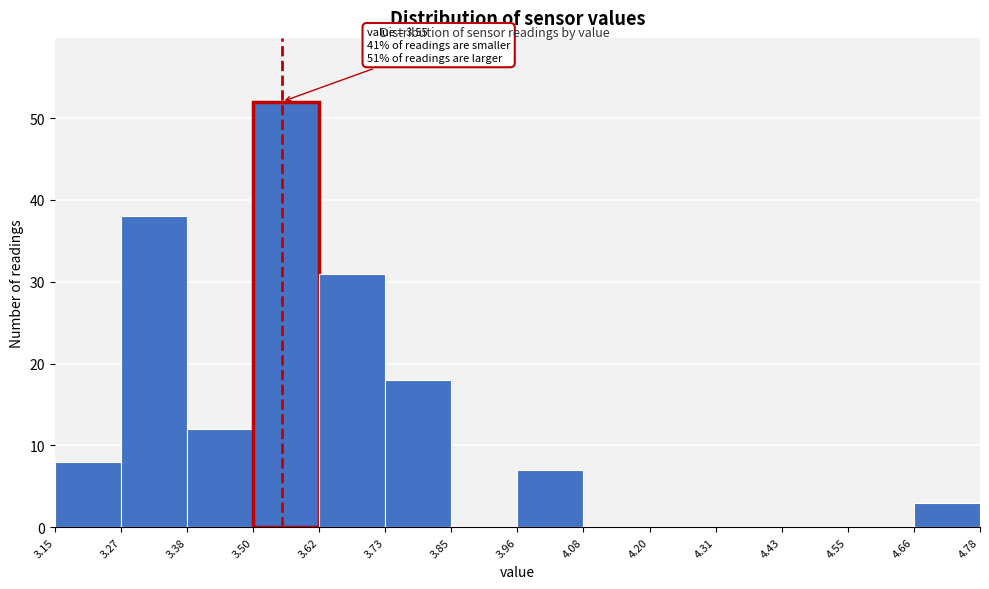

Which range on the x-axis has the tallest bar?

3.50 to 3.62